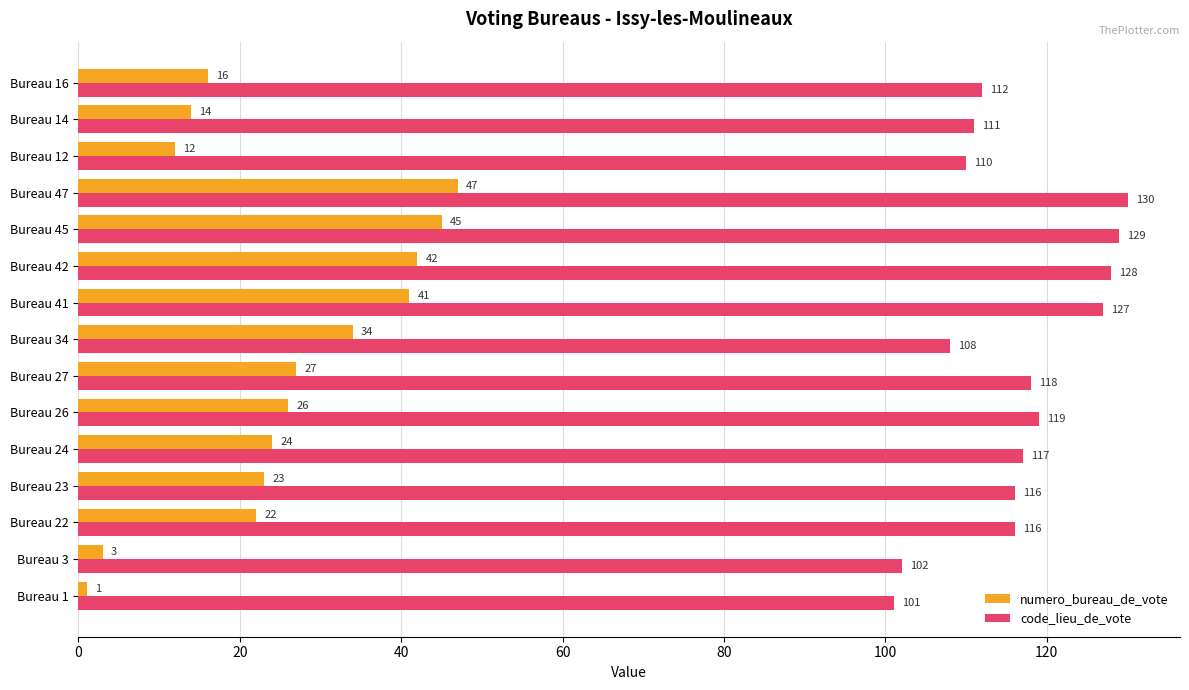

List the labels in order of numero_bureau_de_vote value, smallest first.

Bureau 1, Bureau 3, Bureau 12, Bureau 14, Bureau 16, Bureau 22, Bureau 23, Bureau 24, Bureau 26, Bureau 27, Bureau 34, Bureau 41, Bureau 42, Bureau 45, Bureau 47